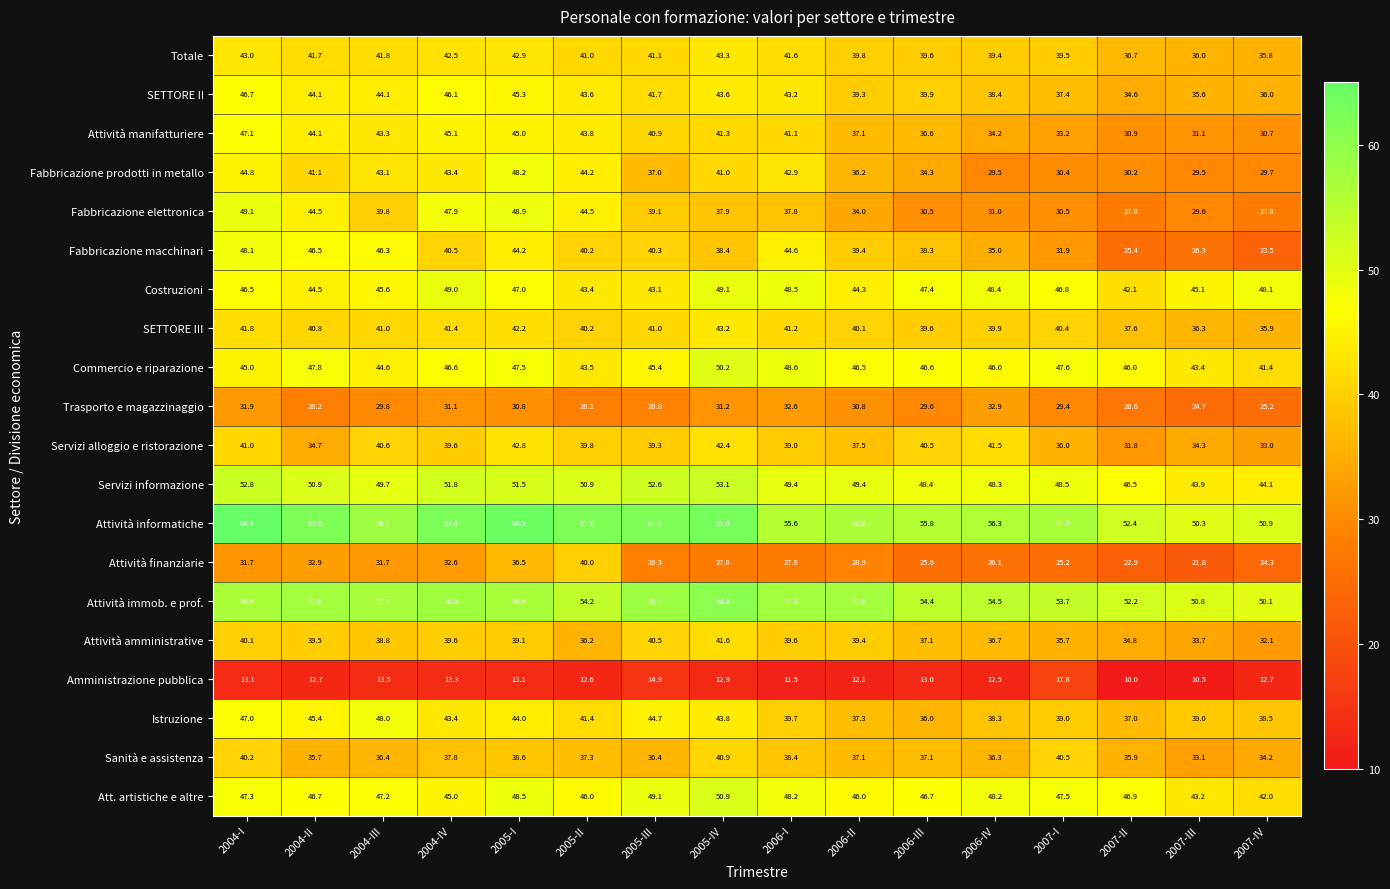

Read the Attività informatiche value at 2005-II.

61.8